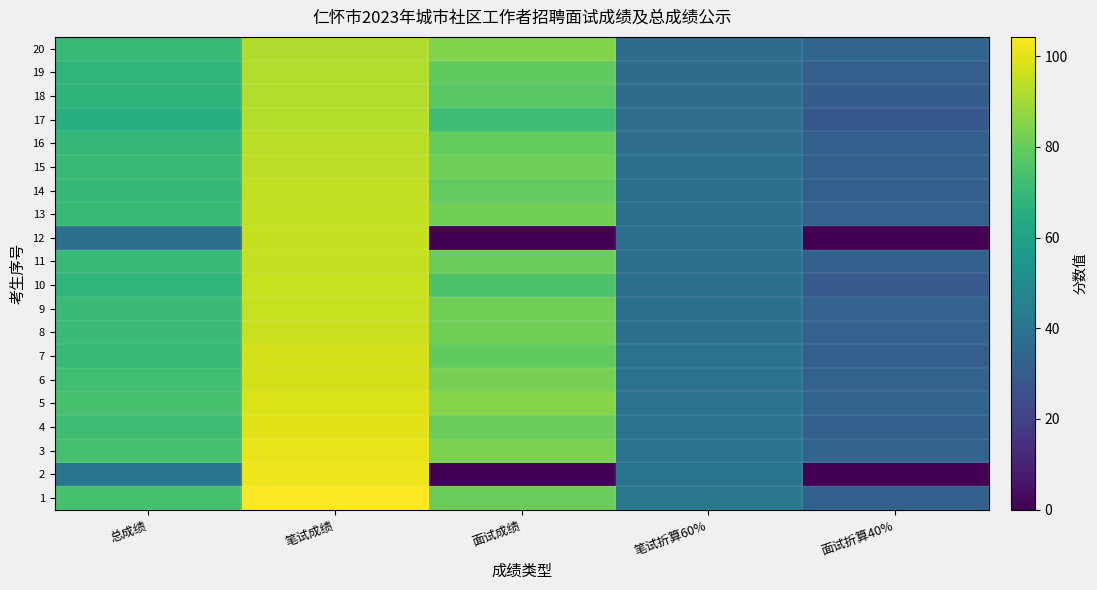

What is the total value across all series at 笔试折算60%?

769.2